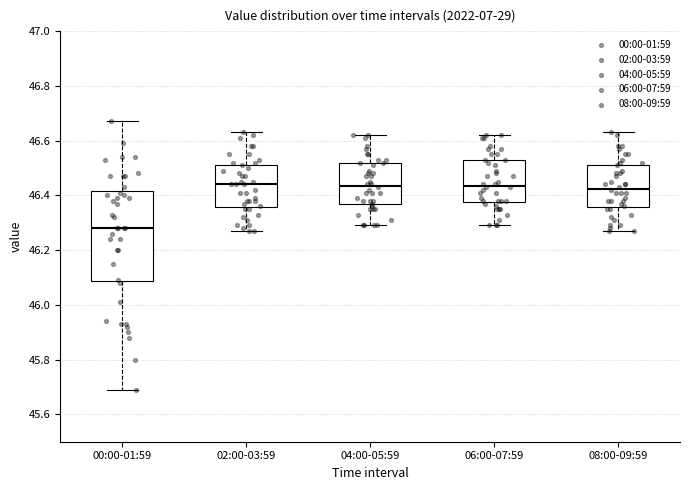

Which box is the tallest, from its lower edge to its upper edge?

00:00-01:59